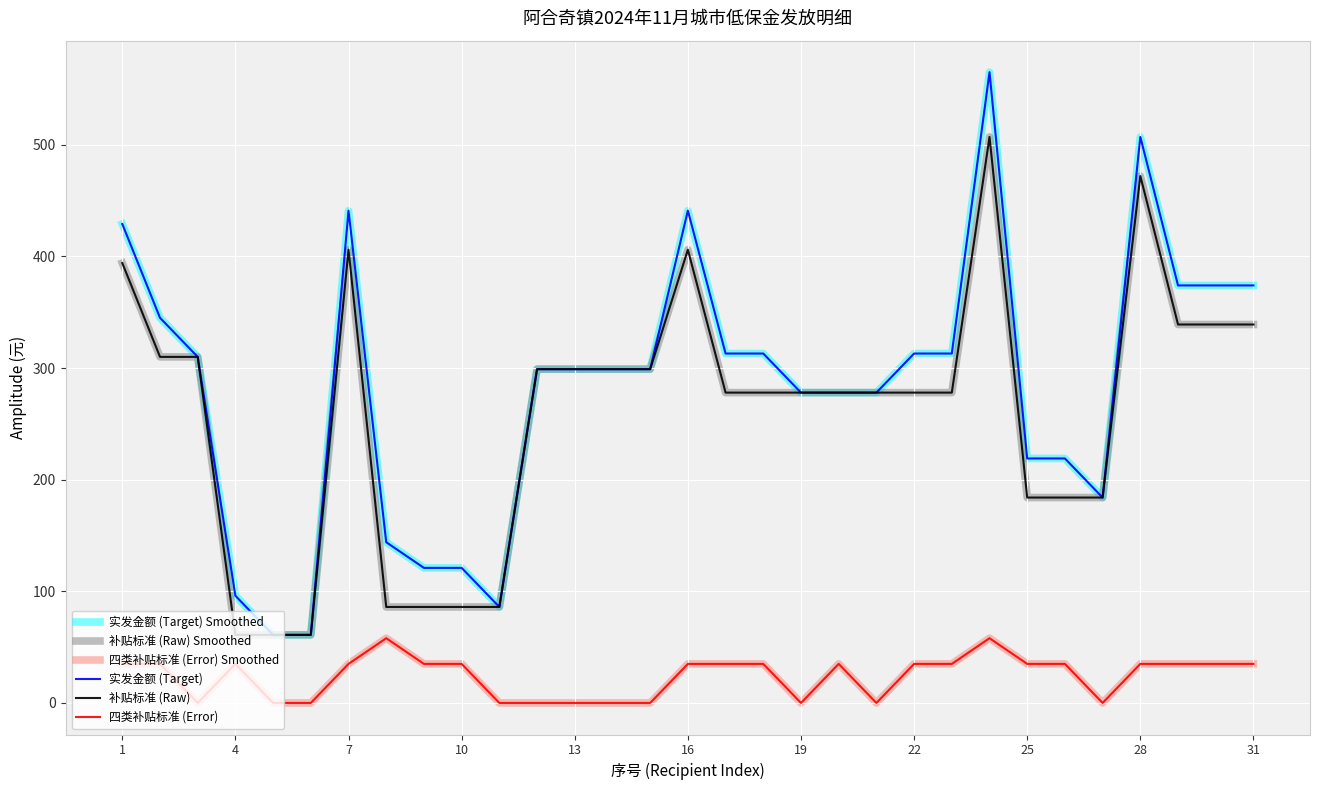

Does the chart have visible grid lines?

Yes